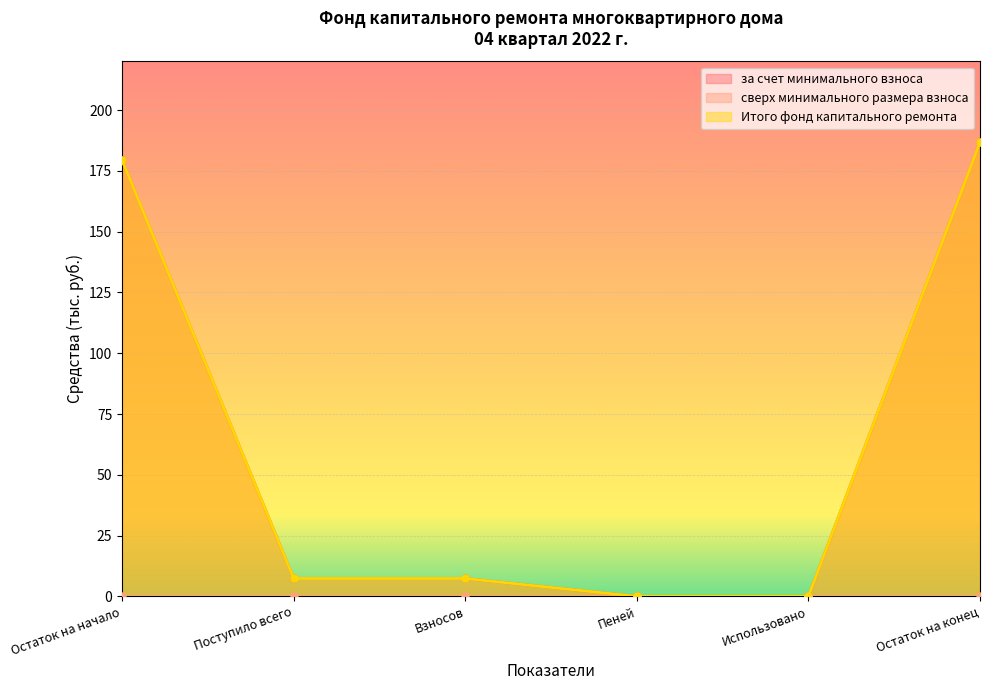

True or false: за счет минимального взноса and Итого фонд капитального ремонта intersect in this chart.

False